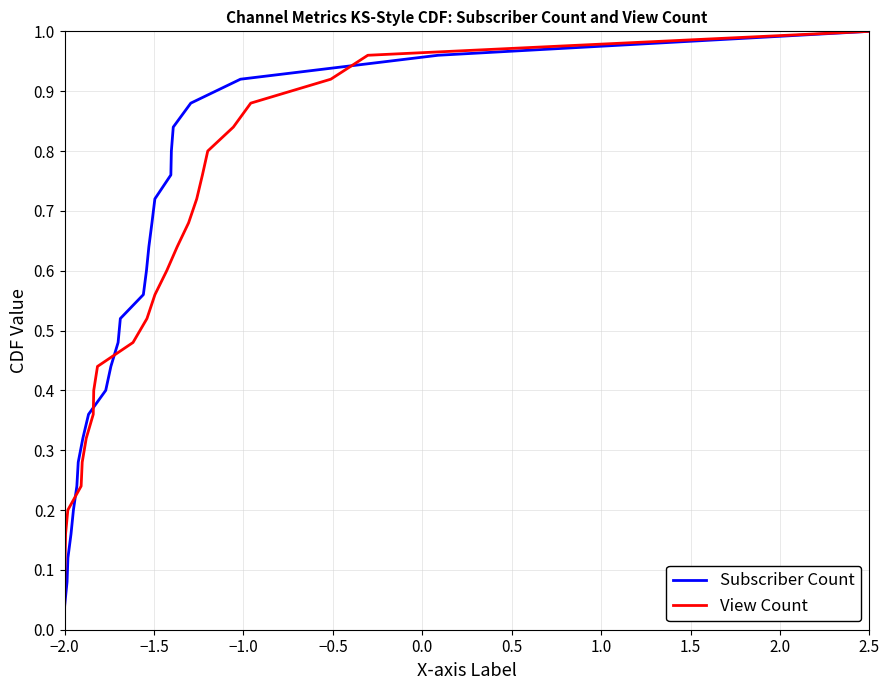

Count the number of categories in the chart.

25